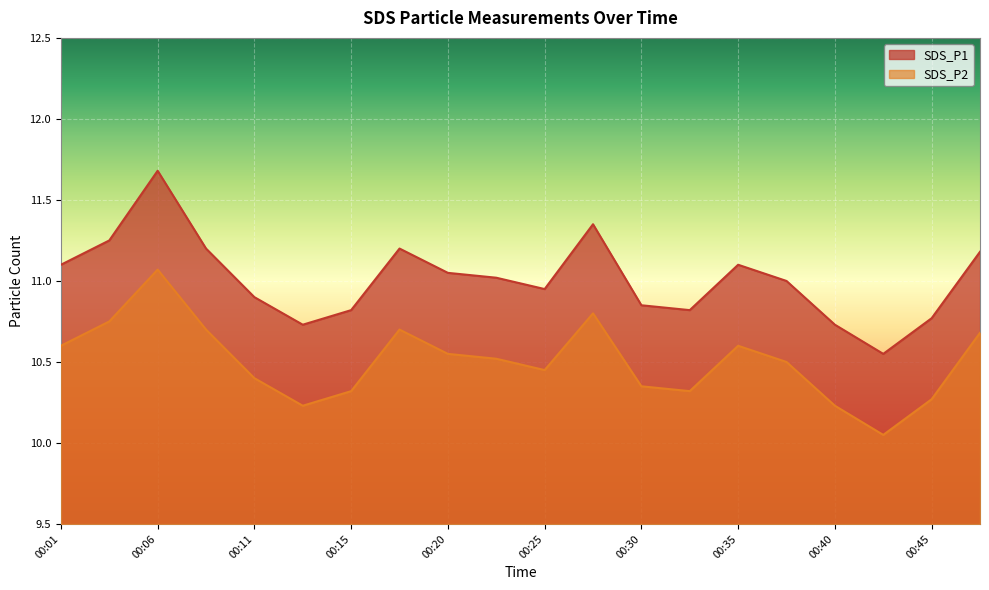

True or false: SDS_P2 and SDS_P1 cross at least once.

False